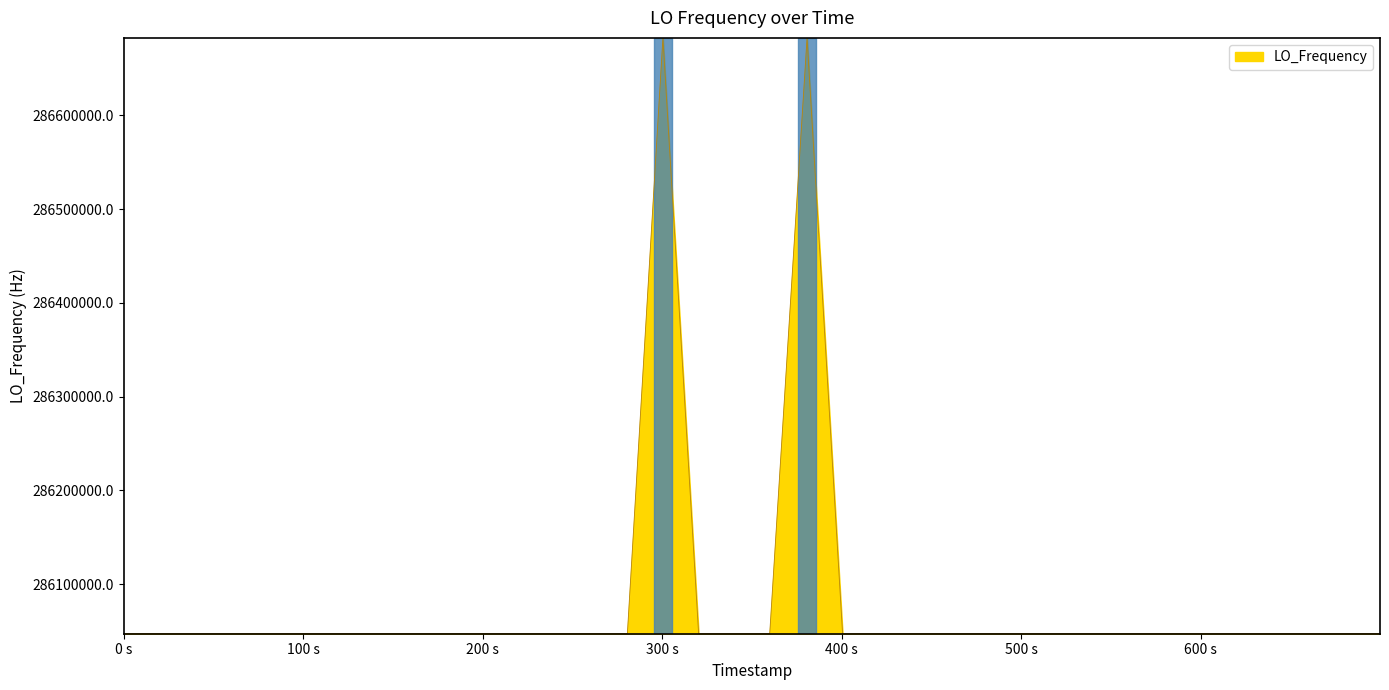

What is the minimum value shown in the chart?

286046996.7